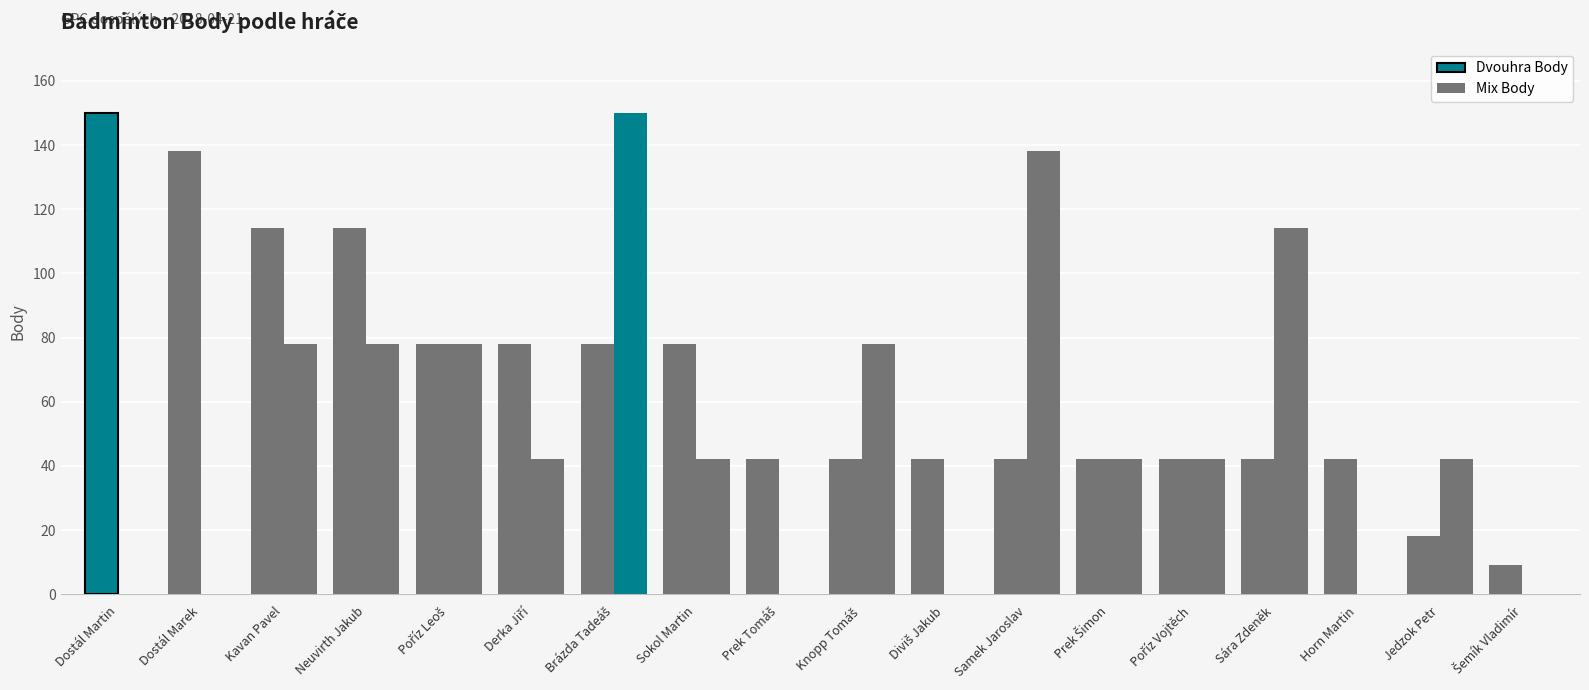

What is the maximum value for Mix Body?

150